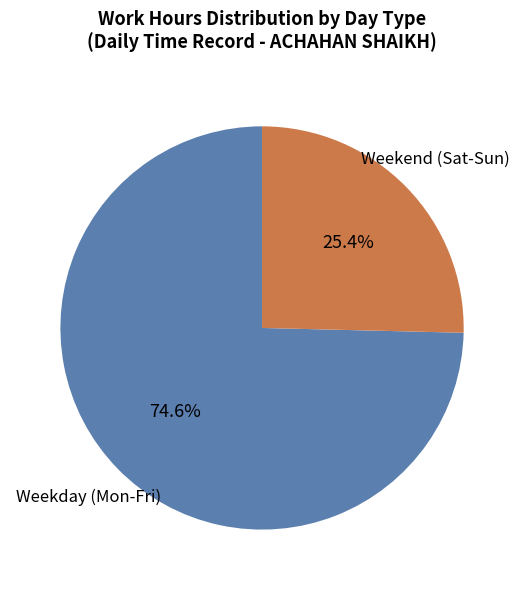

How many slices are in this pie chart?

2